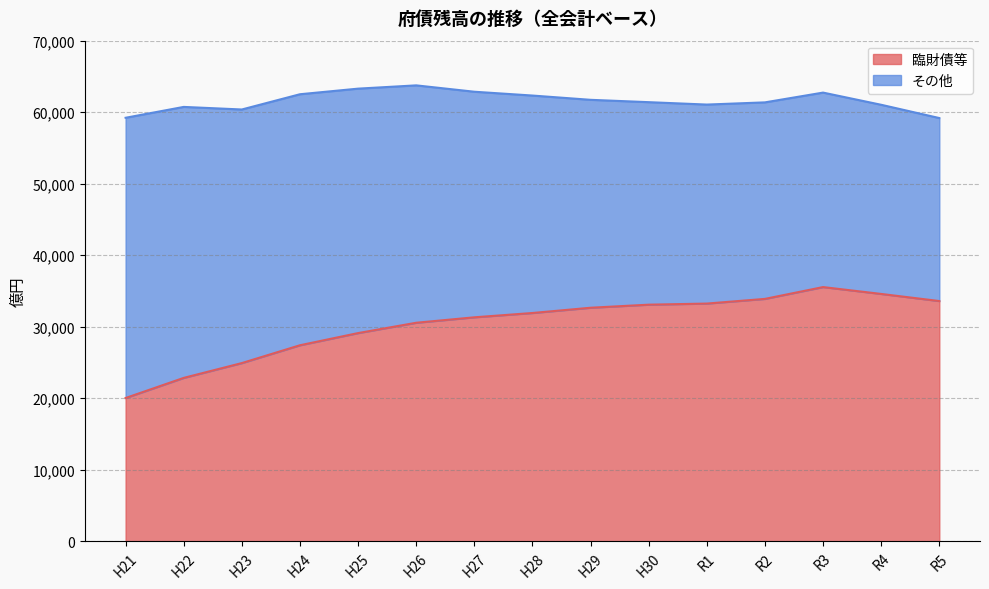

What is the change in value from H27 to H28?

+602